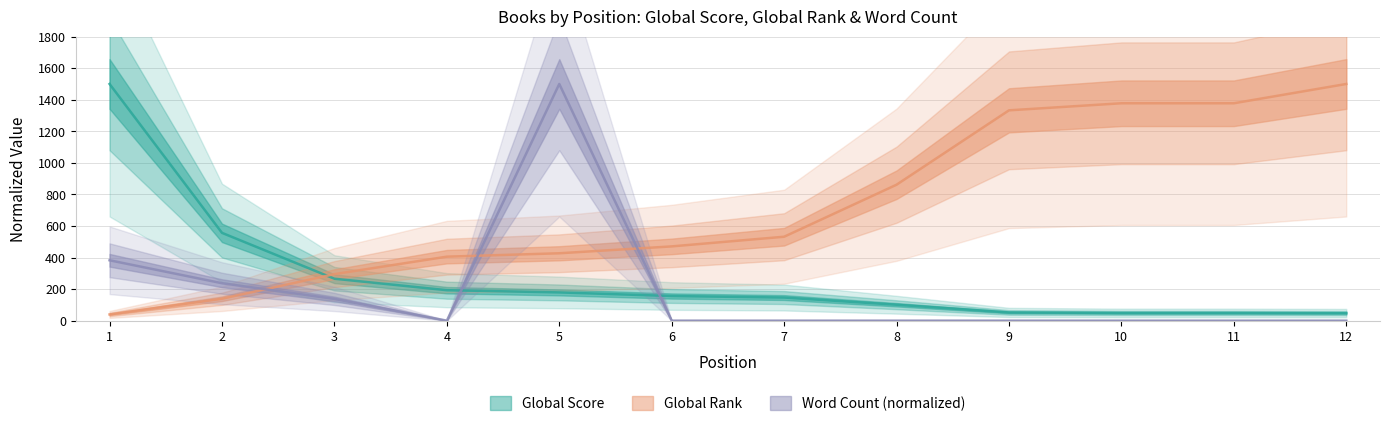

How many times do Word Count and Global Score cross each other?

2